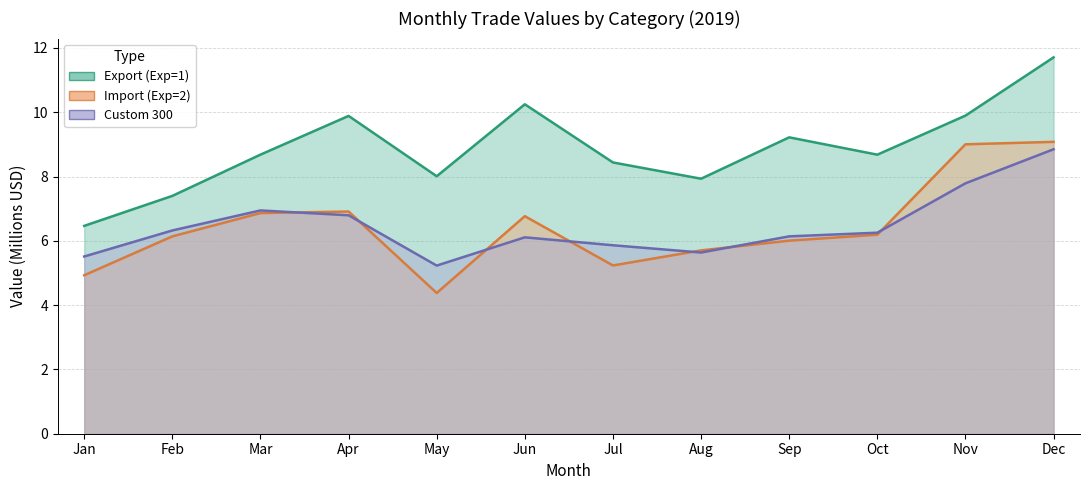

True or false: Export (Exp=1) has a value of 2.4 at Apr.

False